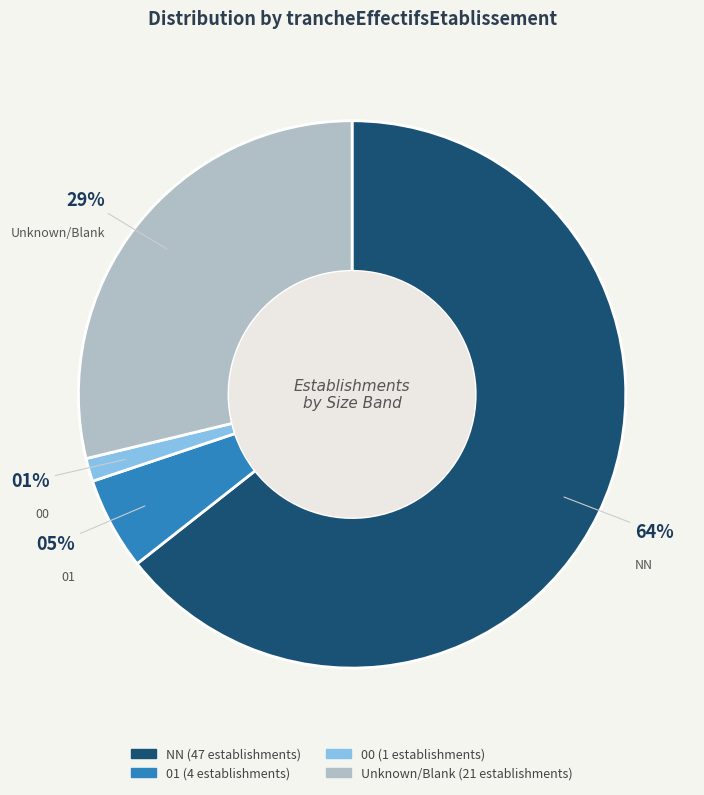

Is there any slice that represents more than half of the pie?

Yes